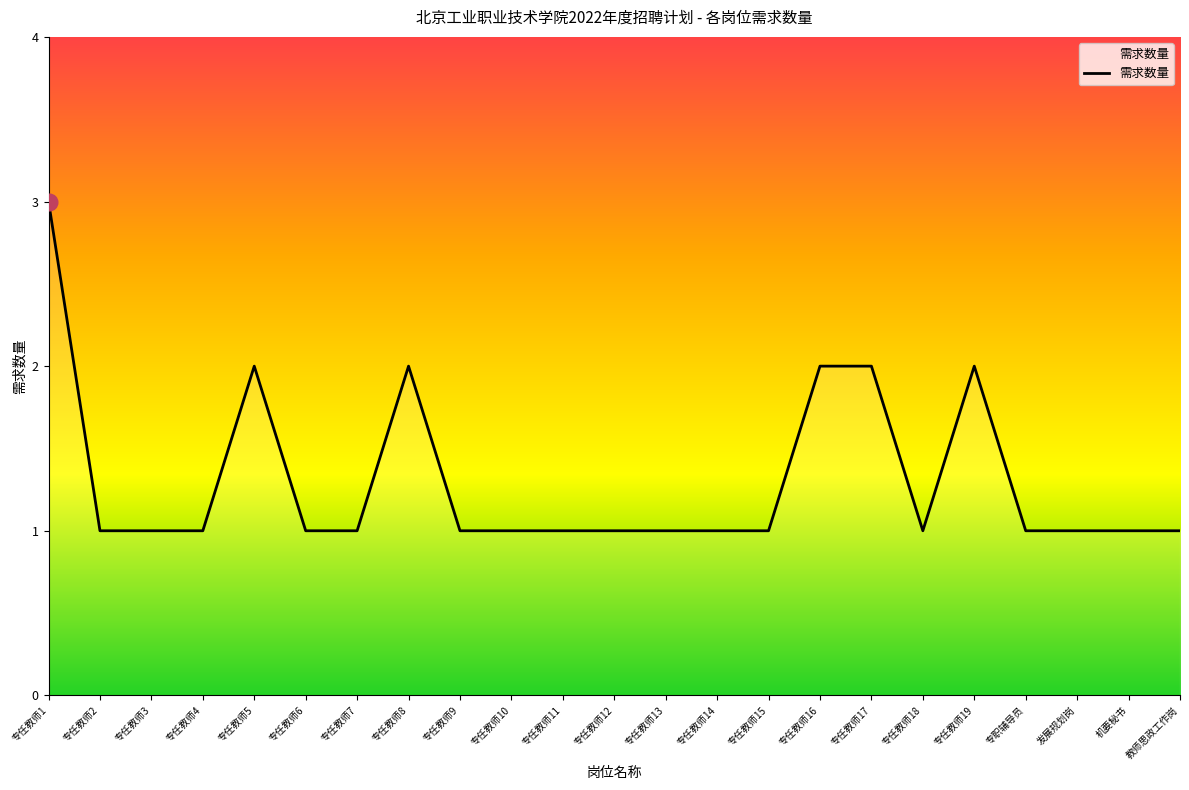

The chart shows a value of 2 at 专任教师19. True or false?

True